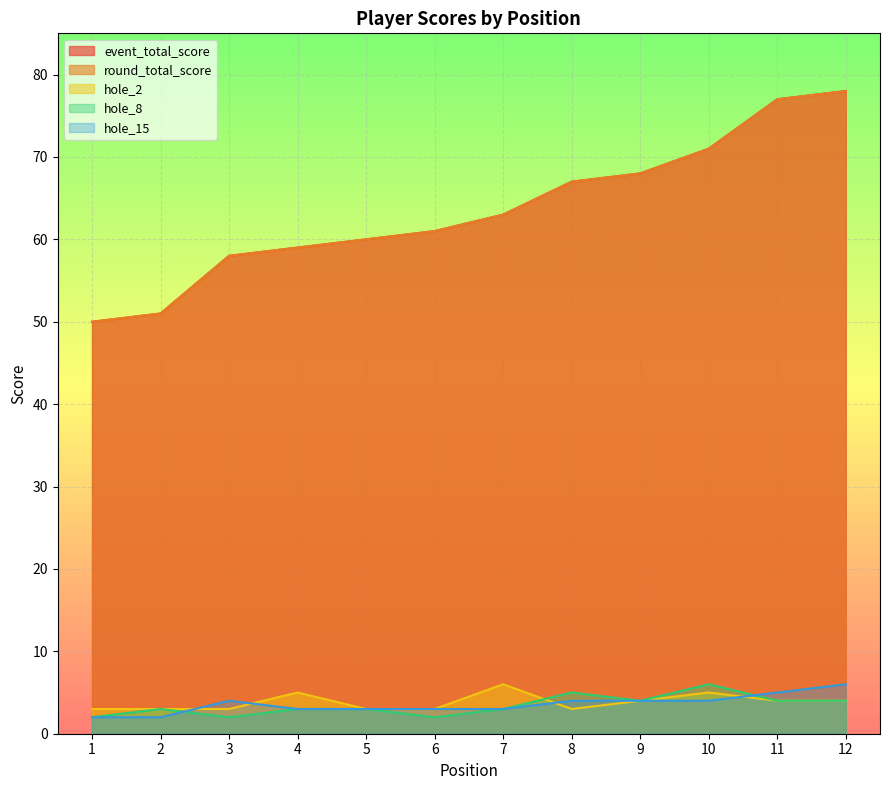

True or false: hole_2 has more than 1 points higher than both neighbors.

True